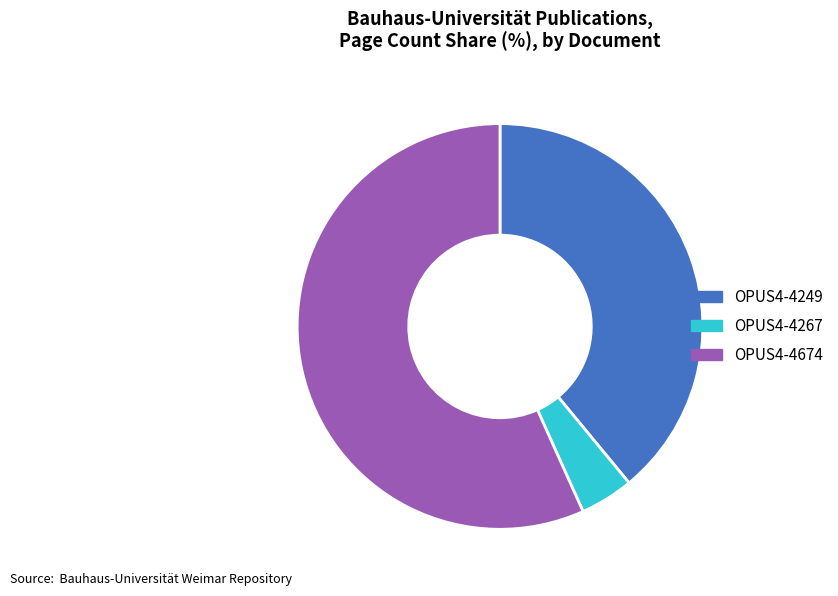

Which has a higher value, OPUS4-4674 or OPUS4-4249?

OPUS4-4674